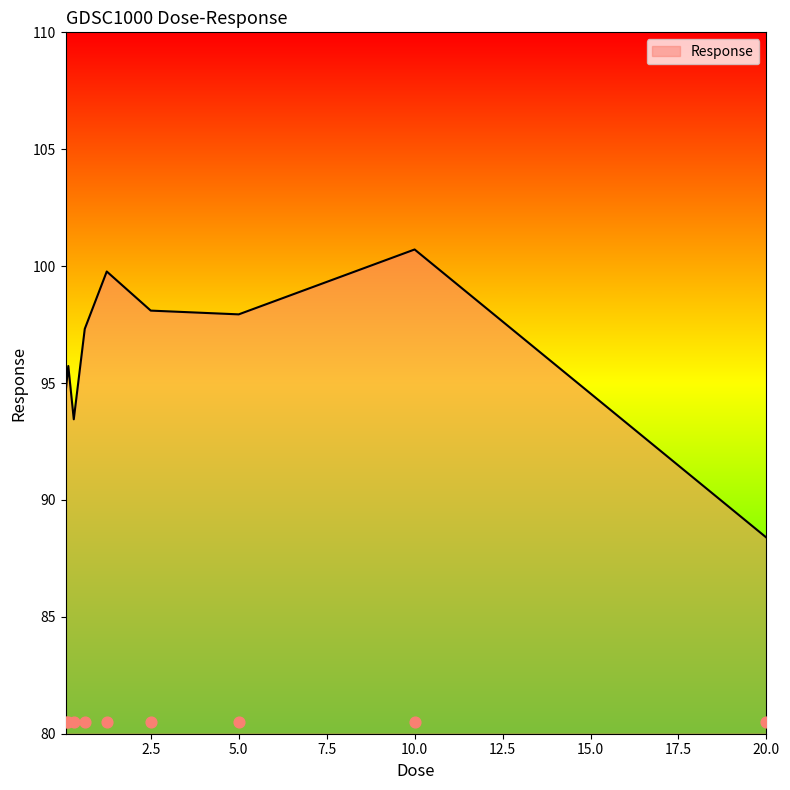

What is the change in value from 0.078125 to 10.0?

+6.1